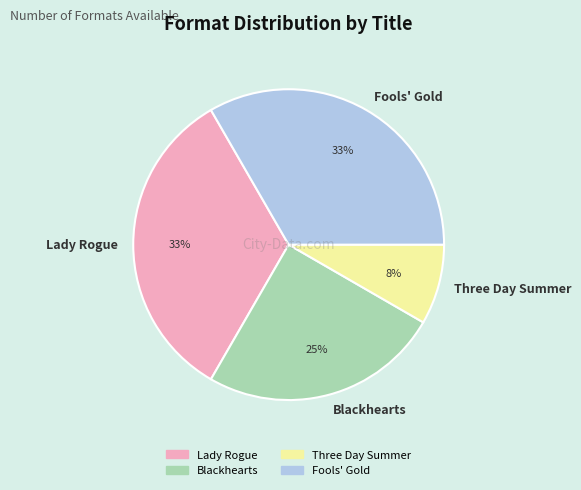

Approximately how many times larger is the value at Fools' Gold compared to Blackhearts?

1.3